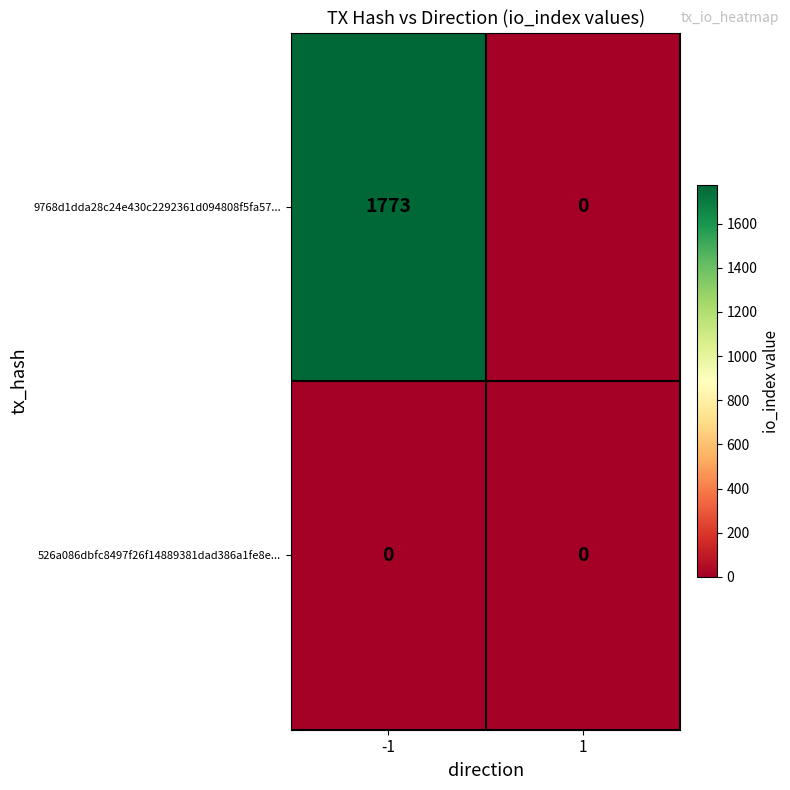

Between -1 and 1, which series saw the biggest shift?

9768d1dda28c24e430c2292361d094808f5fa57...